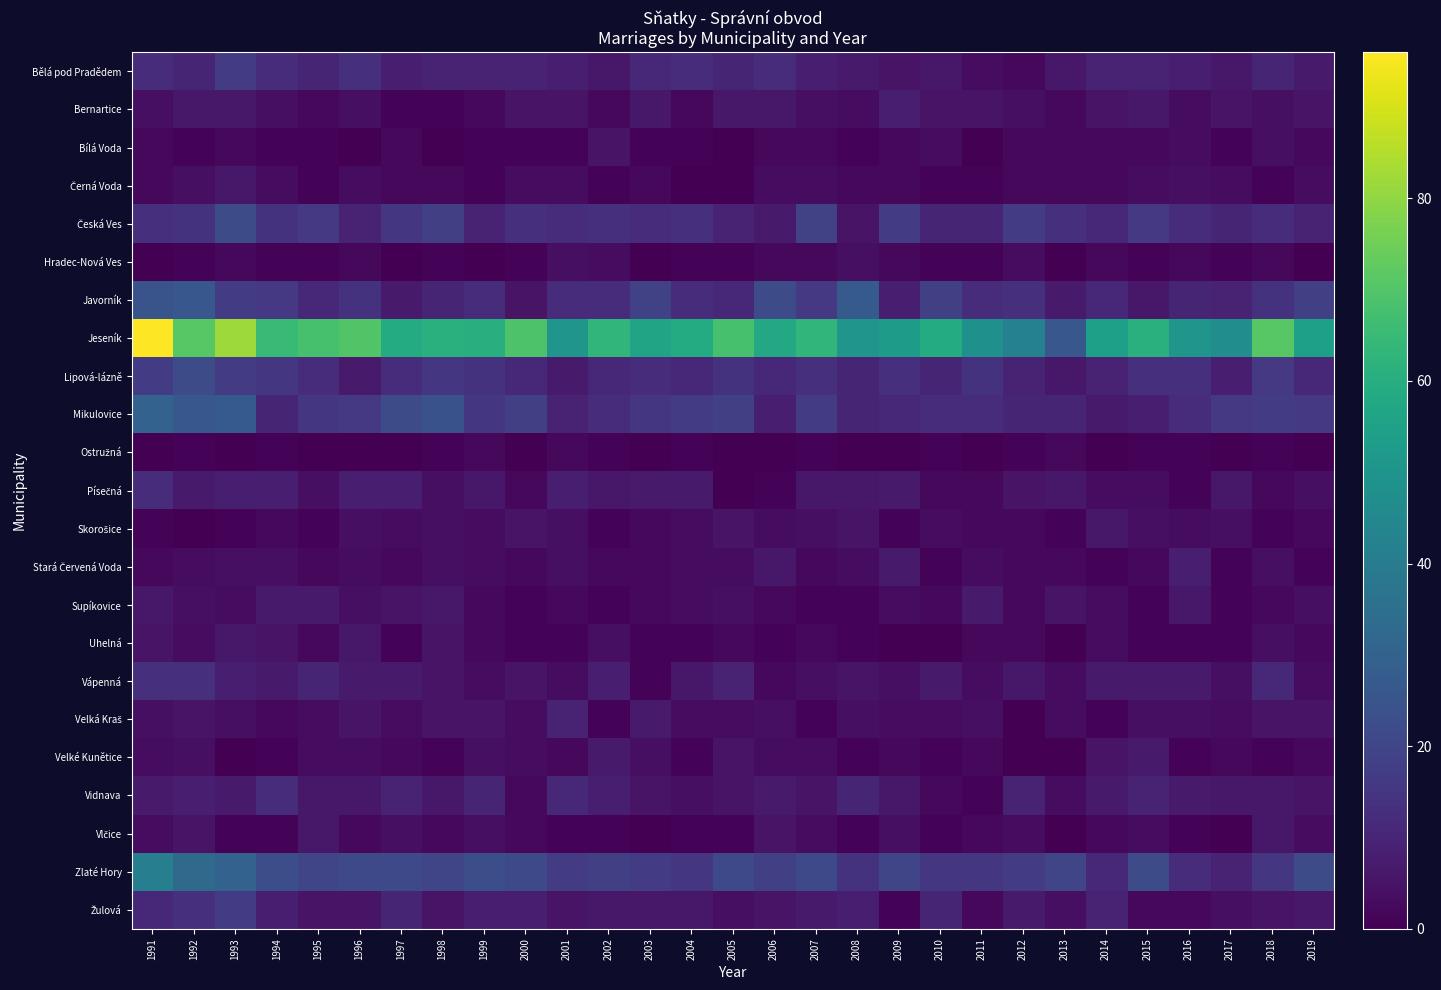

Which label corresponds to the largest value in the chart?

1991